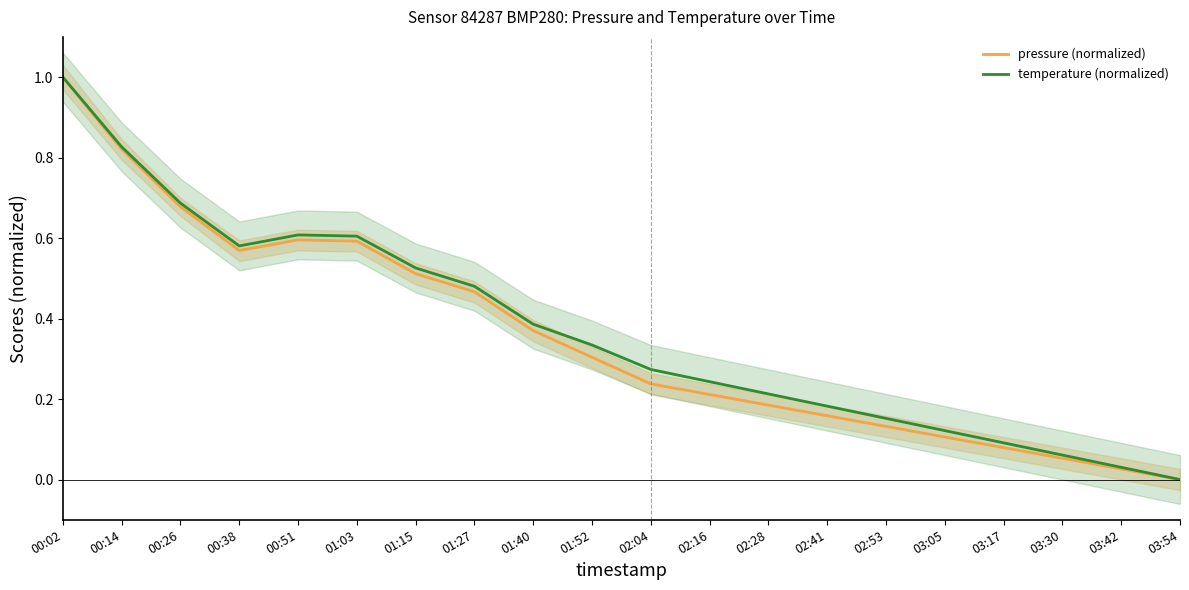

How many values in the temperature (normalized) series exceed 0?

19